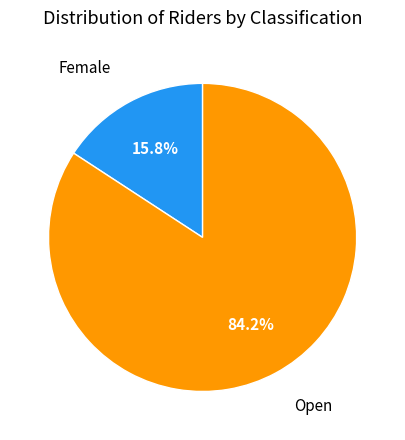

Is there any slice that represents more than half of the pie?

Yes